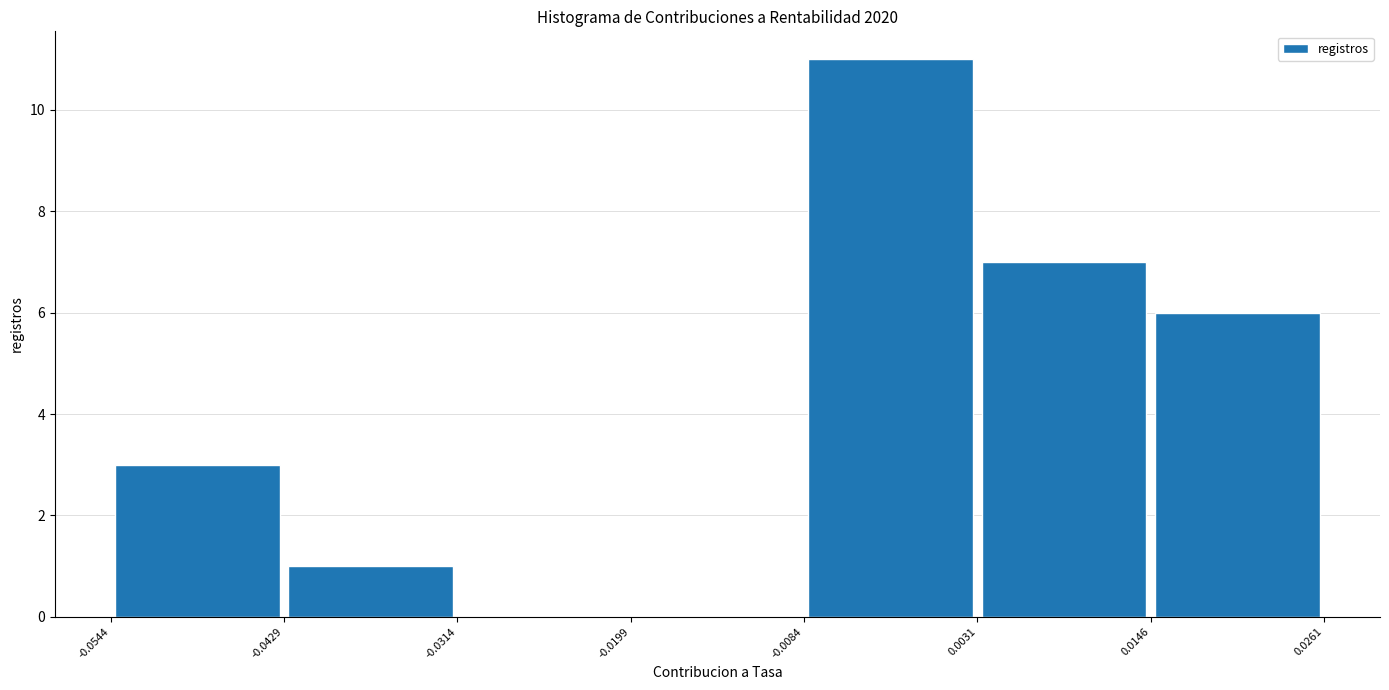

What is the height of the bar covering -0.0544 to -0.0429 on the x-axis? The values are not printed on the chart, so give them approximately, as read against the axis.

3